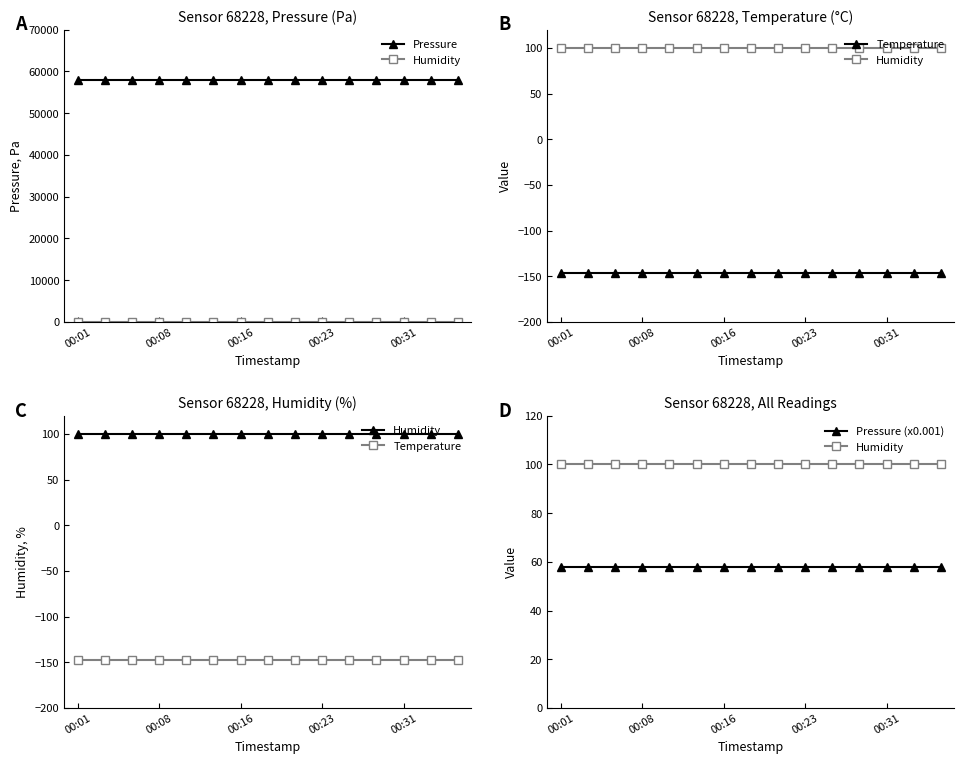

At 8, list the series in order from largest to smallest.

Pressure, Humidity, Pressure (x0.001), Temperature